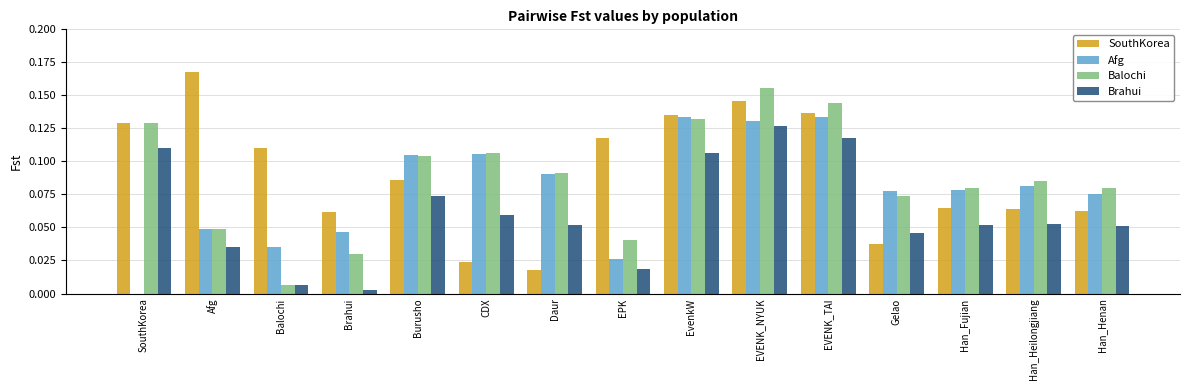

Where is Balochi nearest to the value 0?

Balochi